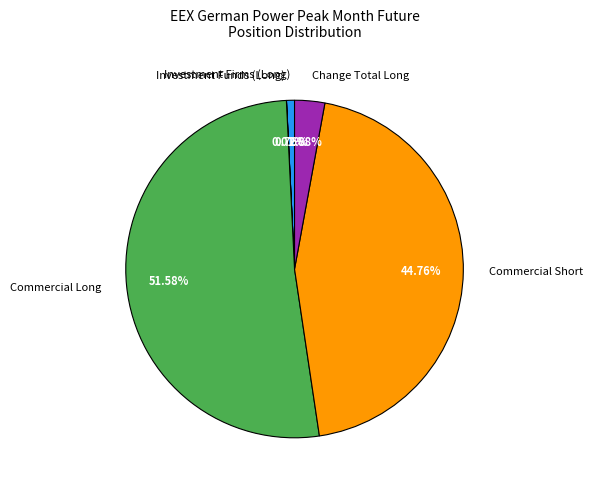

Is it true that Commercial Short is 45% of the pie?

True